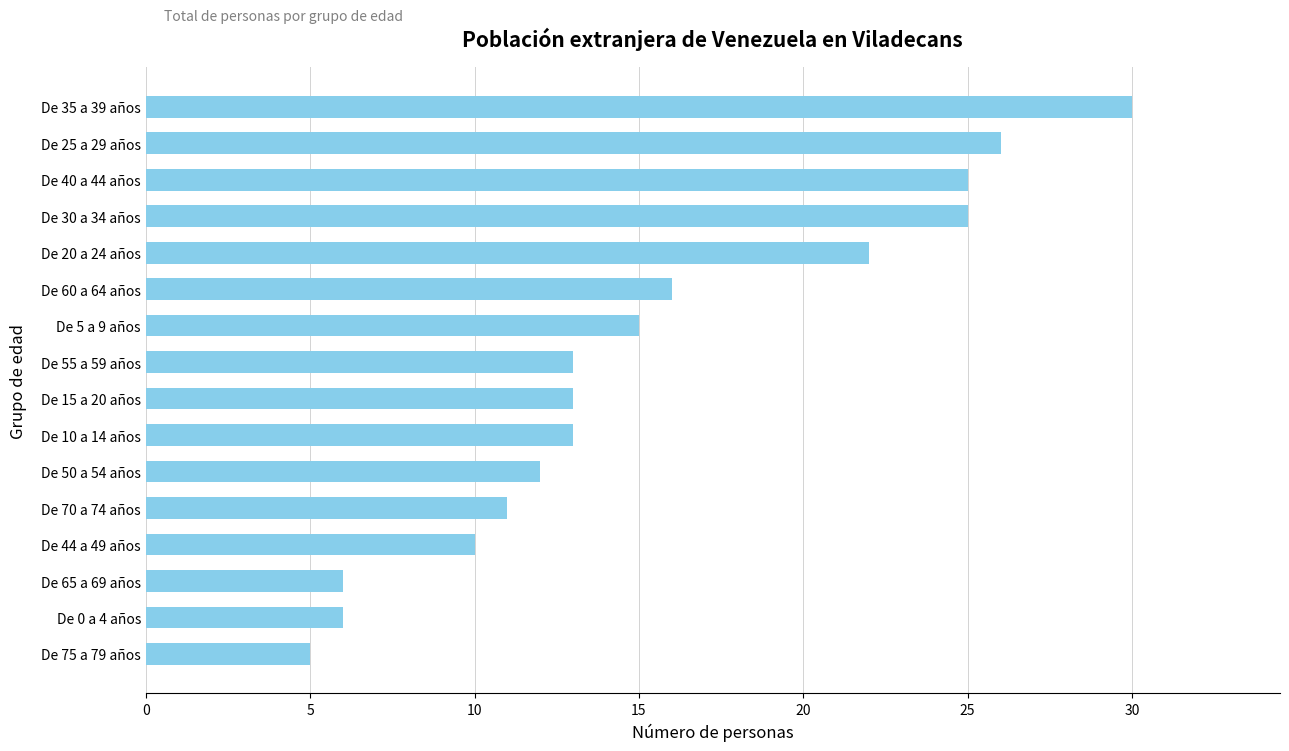

What is the difference between the second highest and second lowest values?

20